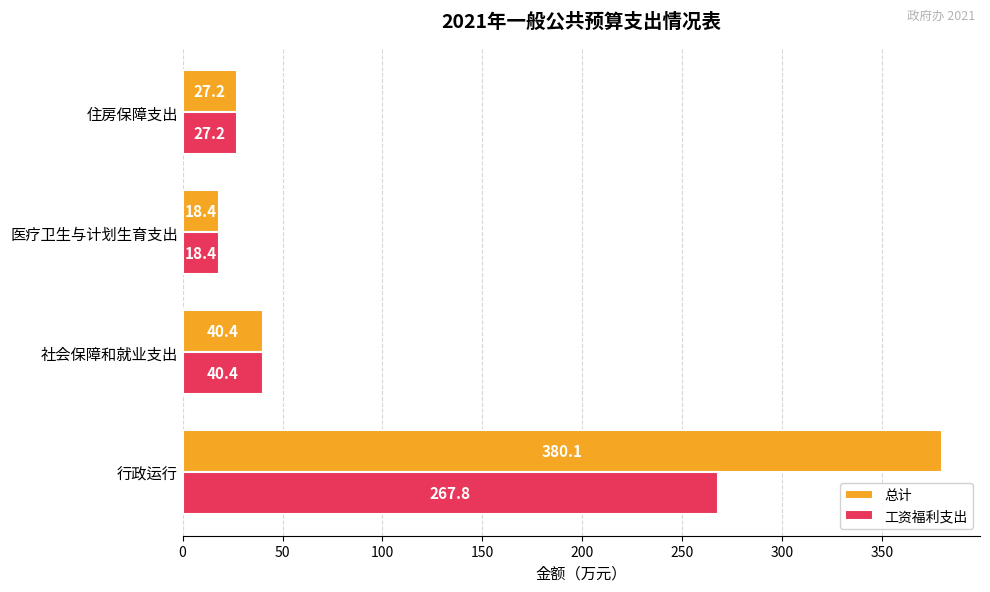

What is the sum of all 工资福利支出 values?

353.8